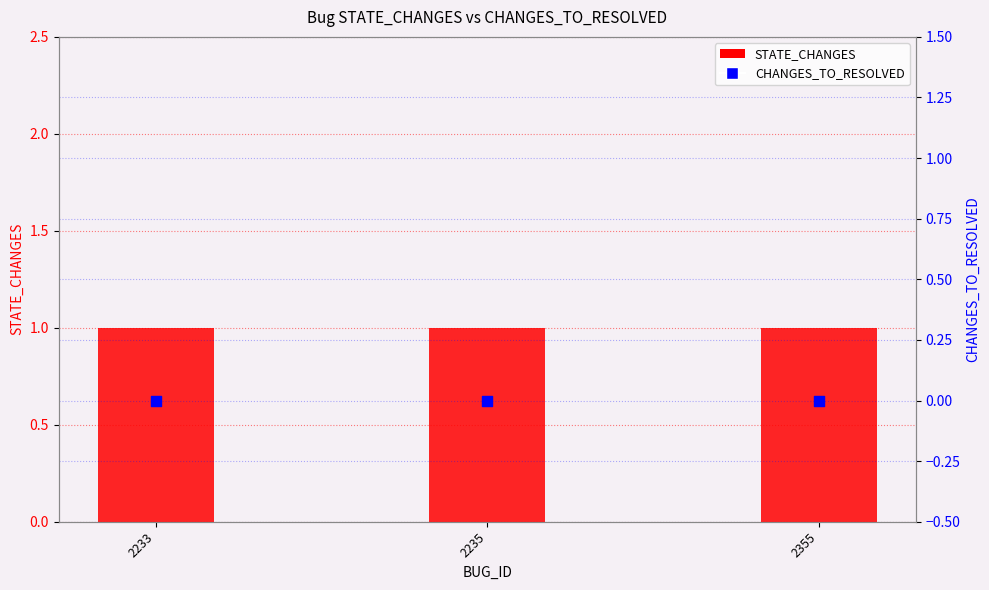

Which series has the largest total across all categories?

STATE_CHANGES